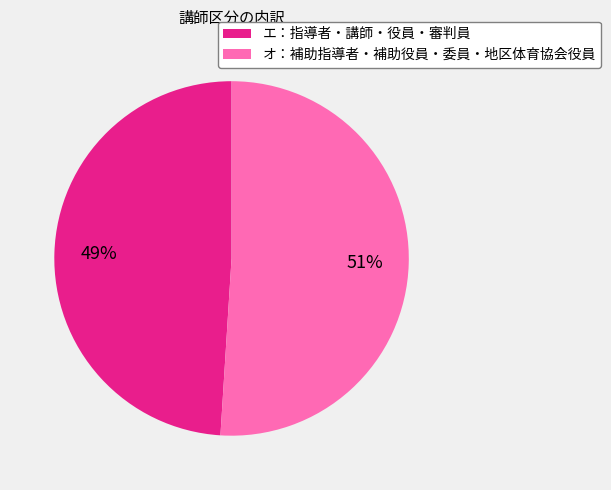

Count the number of slices in the pie.

2